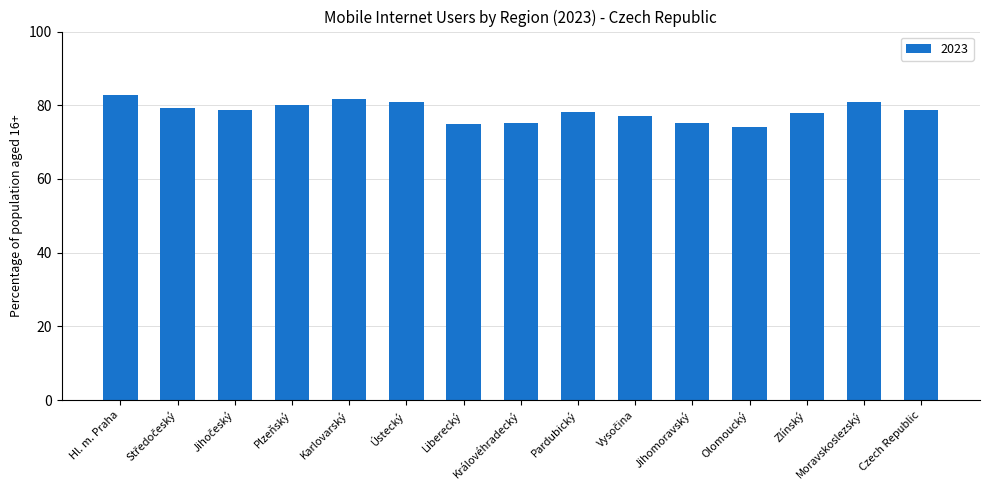

What is the approximate value at Plzeňský?

80.1